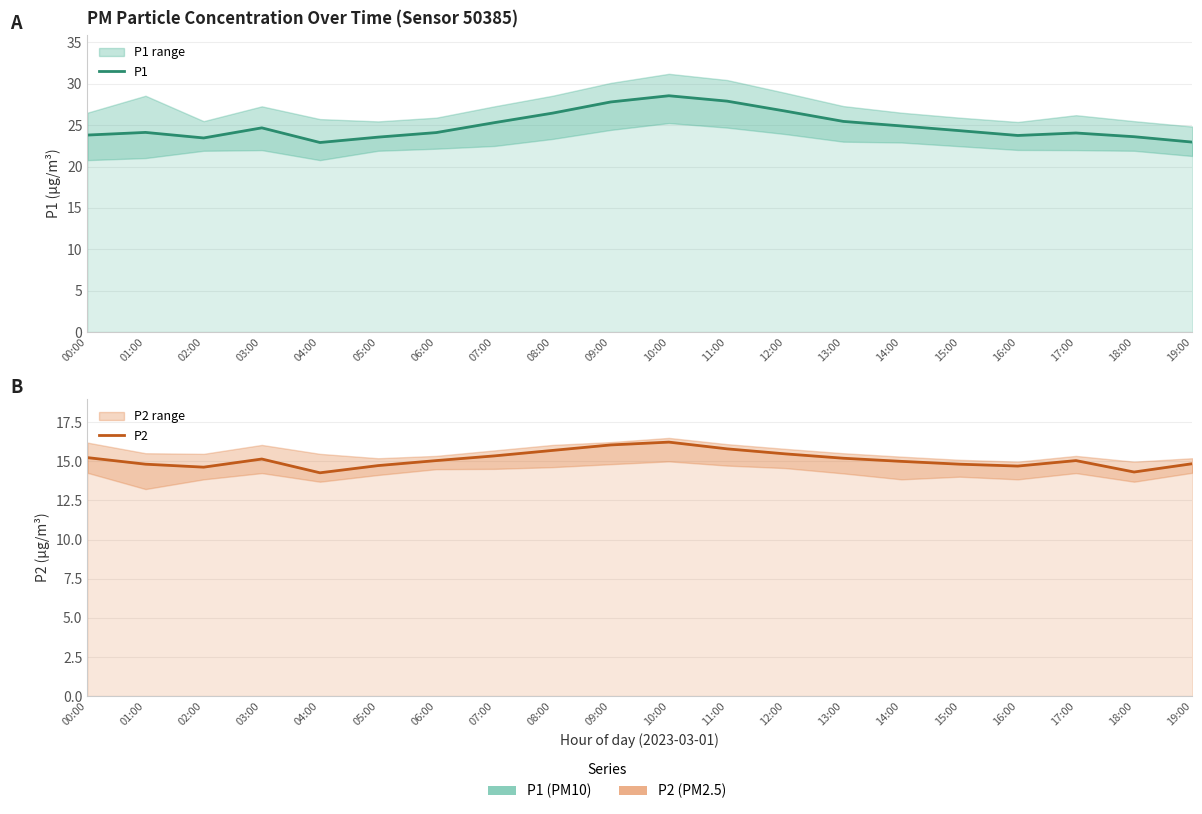

Which category has the highest value in the P2 series?

10:00